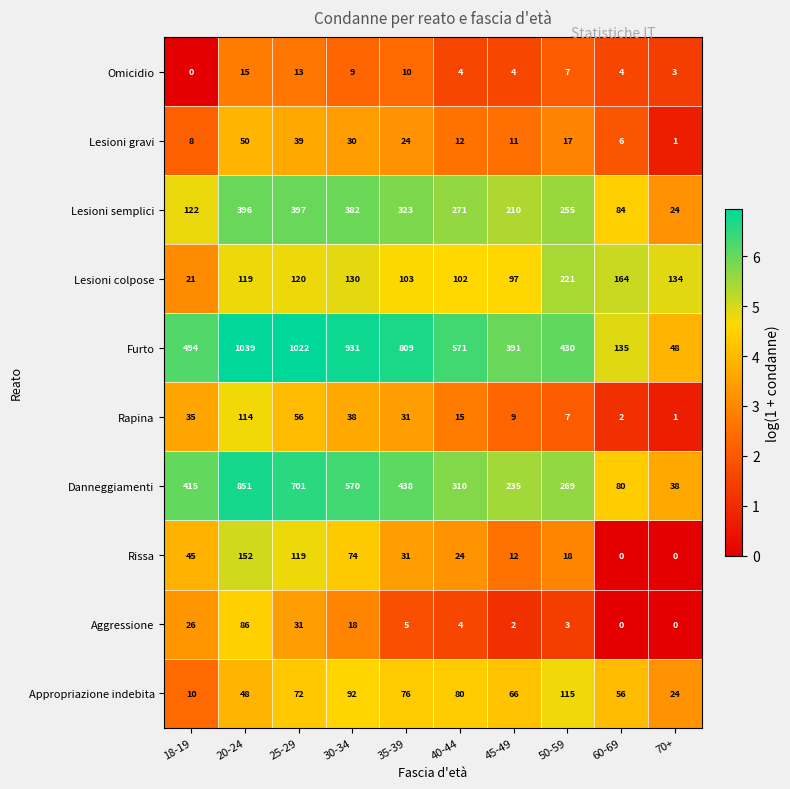

True or false: Appropriazione indebita has a value of 83 at 60-69.

False